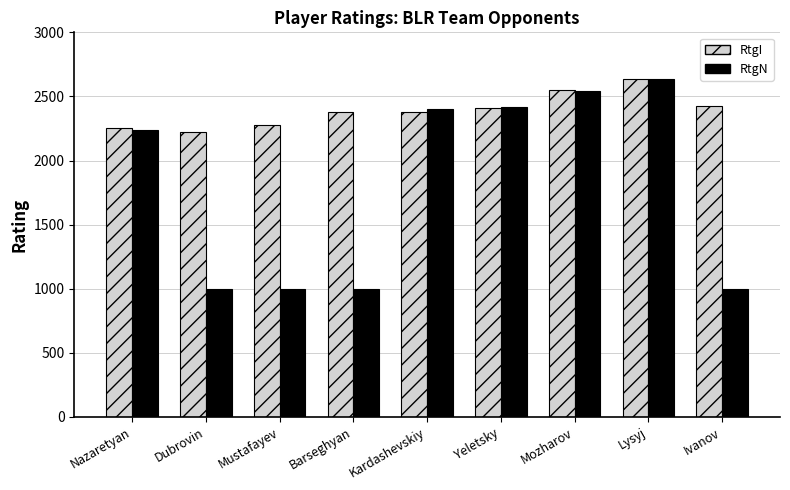

At which category does the chart reach its peak across all series?

Lysyj